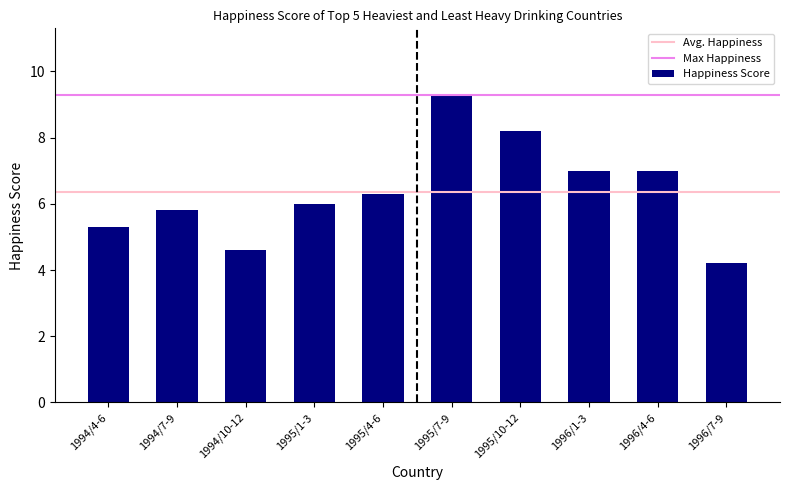

The chart shows a value of 12.6 at 1996/1-3. True or false?

False